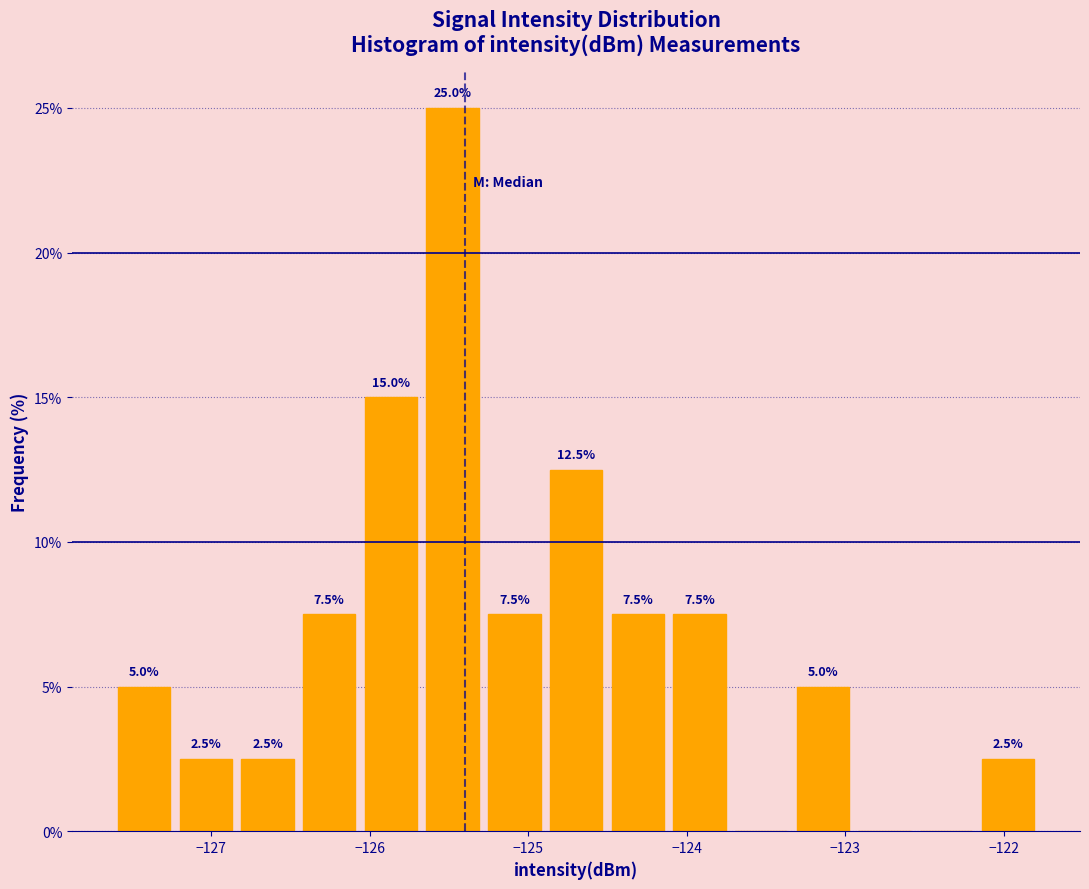

Read against the x-axis, roughly where is the centre of the tallest bar?

-125.5